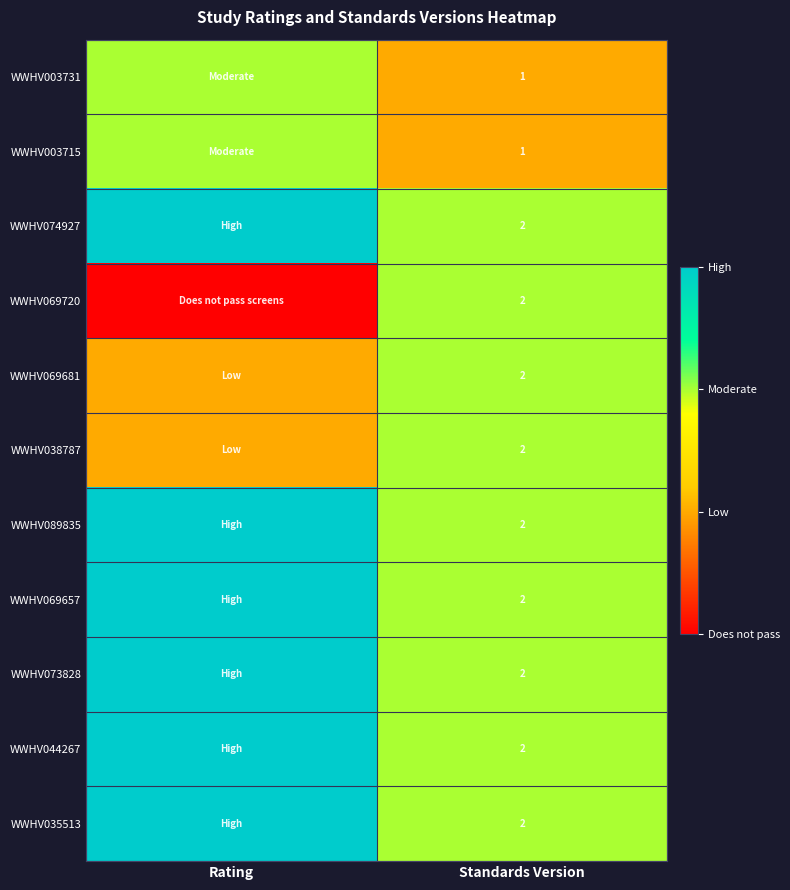

Which label corresponds to the smallest value in the chart?

Rating